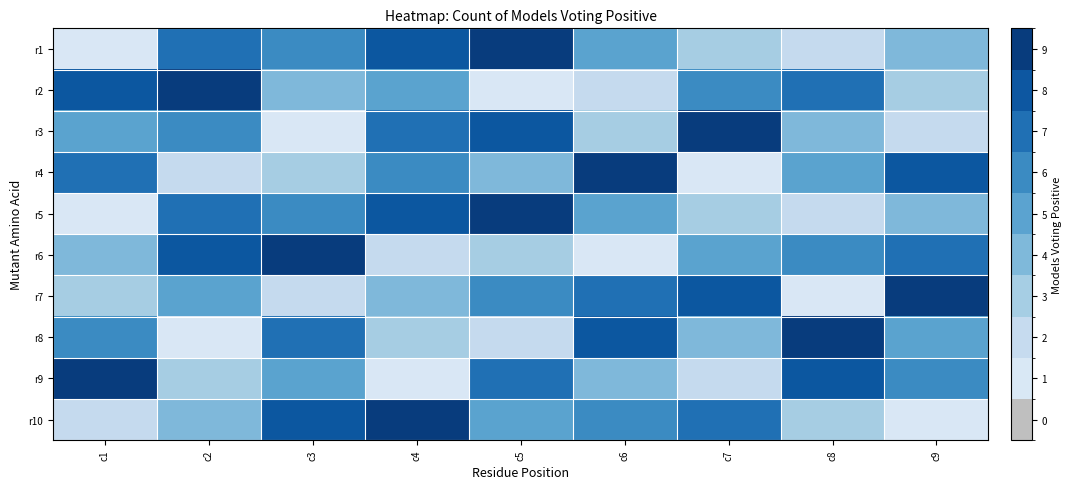

Reading right to left, extract all data points from this chart.

r1: c9=4	c8=2	c7=3	c6=5	c5=9	c4=8	c3=6	c2=7	c1=1
r2: c9=3	c8=7	c7=6	c6=2	c5=1	c4=5	c3=4	c2=9	c1=8
r3: c9=2	c8=4	c7=9	c6=3	c5=8	c4=7	c3=1	c2=6	c1=5
r4: c9=8	c8=5	c7=1	c6=9	c5=4	c4=6	c3=3	c2=2	c1=7
r5: c9=4	c8=2	c7=3	c6=5	c5=9	c4=8	c3=6	c2=7	c1=1
r6: c9=7	c8=6	c7=5	c6=1	c5=3	c4=2	c3=9	c2=8	c1=4
r7: c9=9	c8=1	c7=8	c6=7	c5=6	c4=4	c3=2	c2=5	c1=3
r8: c9=5	c8=9	c7=4	c6=8	c5=2	c4=3	c3=7	c2=1	c1=6
r9: c9=6	c8=8	c7=2	c6=4	c5=7	c4=1	c3=5	c2=3	c1=9
r10: c9=1	c8=3	c7=7	c6=6	c5=5	c4=9	c3=8	c2=4	c1=2